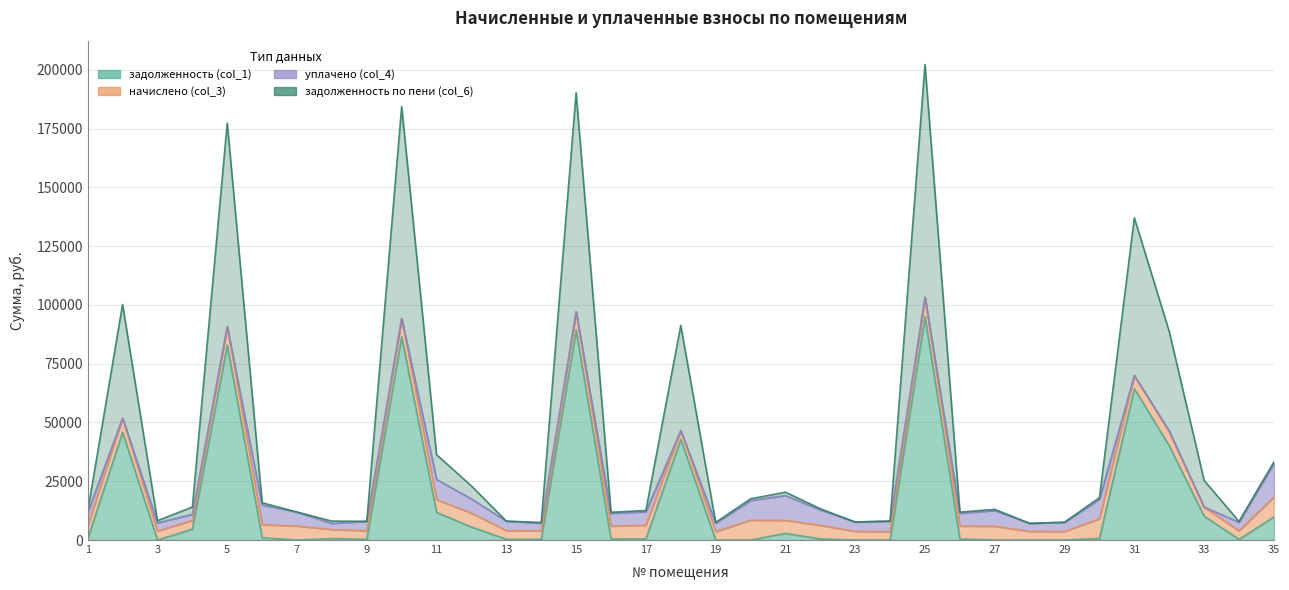

In задолженность по пени (col_6), how many points are lower than both neighbors (excluding endpoints)?

8